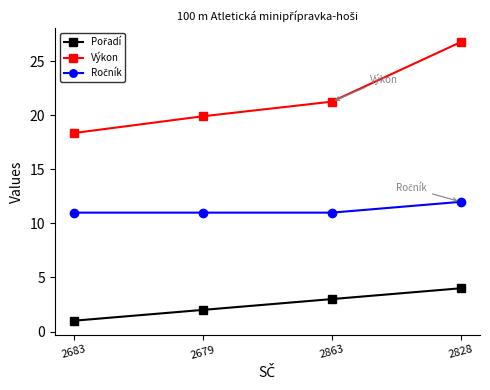

The Výkon series shows 18.4 at 2683. True or false?

True